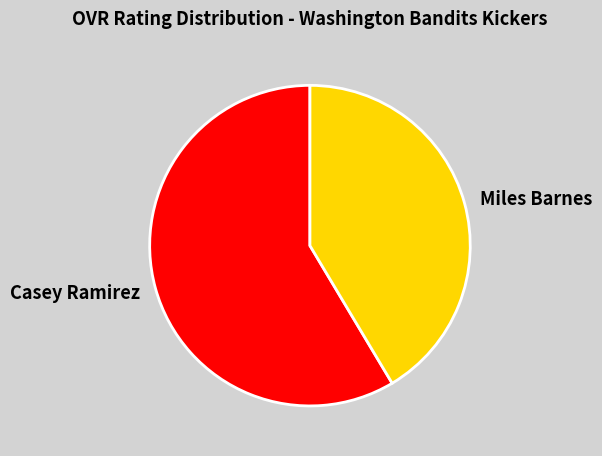

Is there any slice that represents more than half of the pie?

Yes